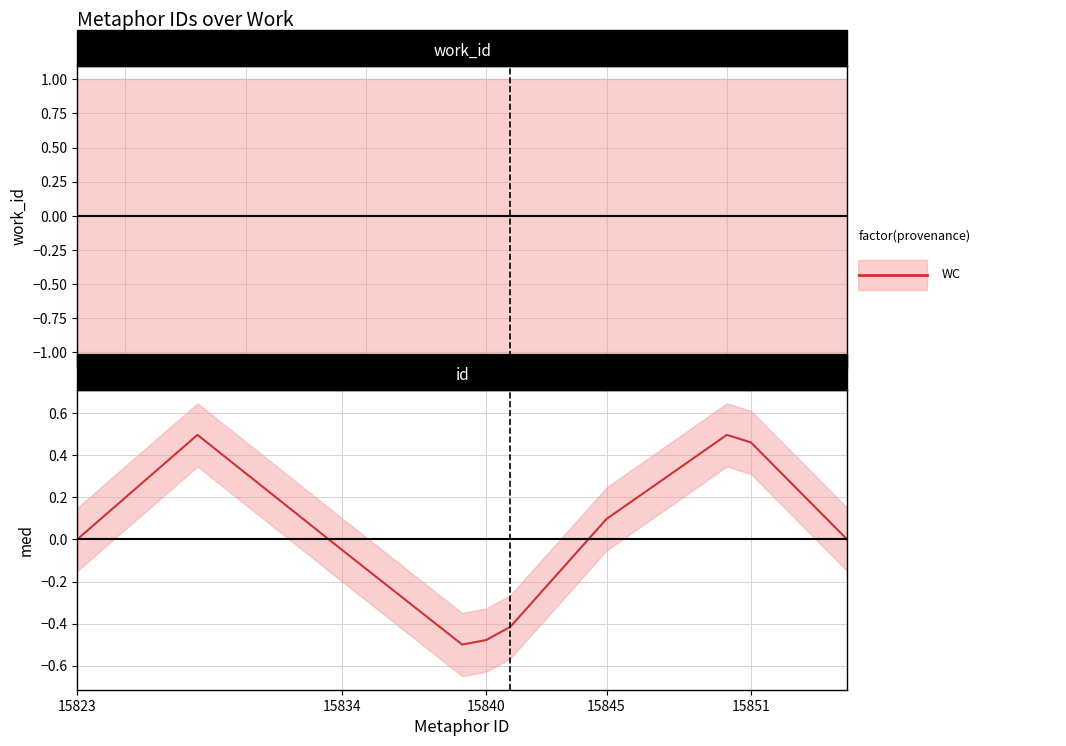

How many distinct data groups are displayed?

1